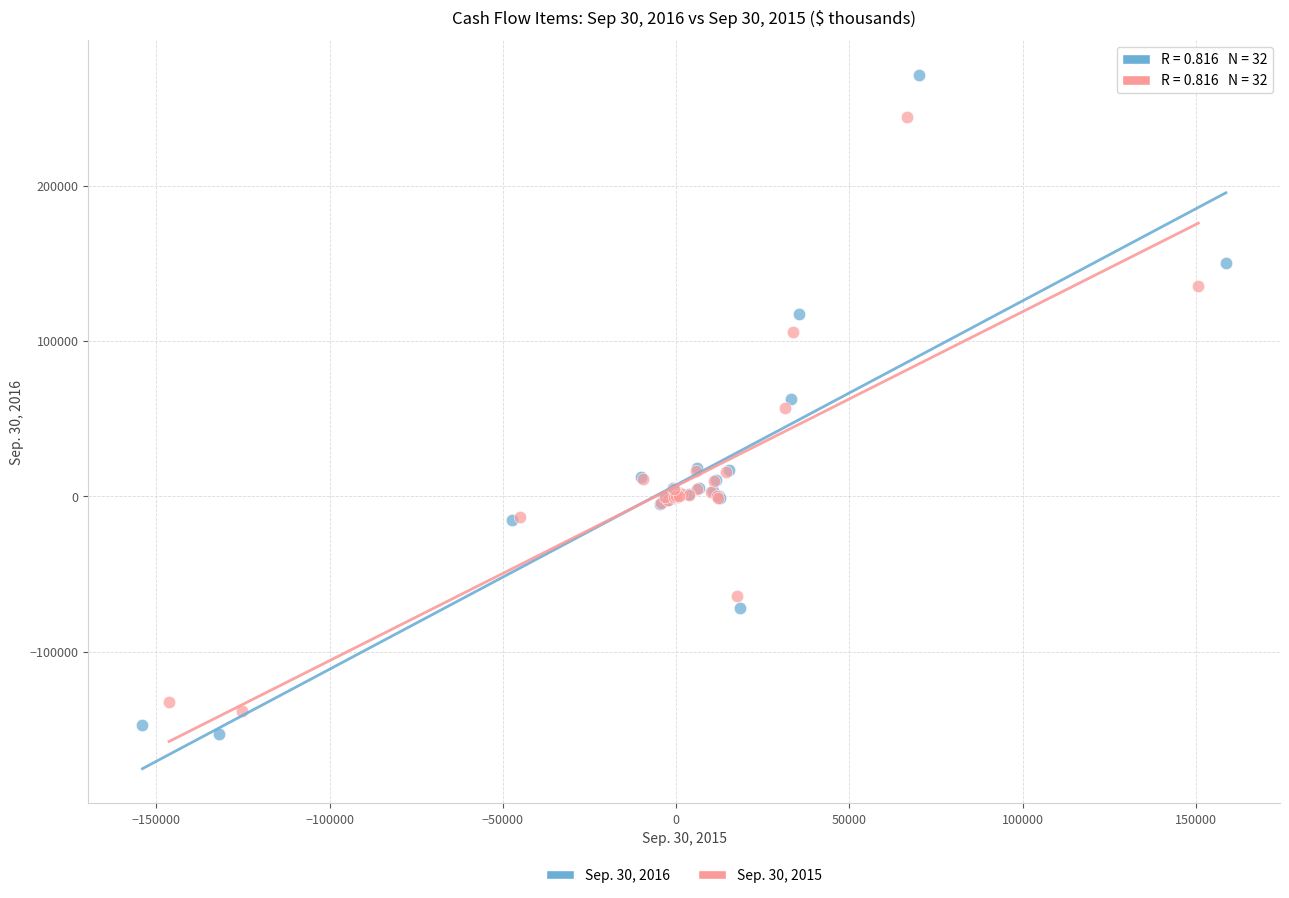

Which series has the widest spread of Y values?

Sep. 30, 2016